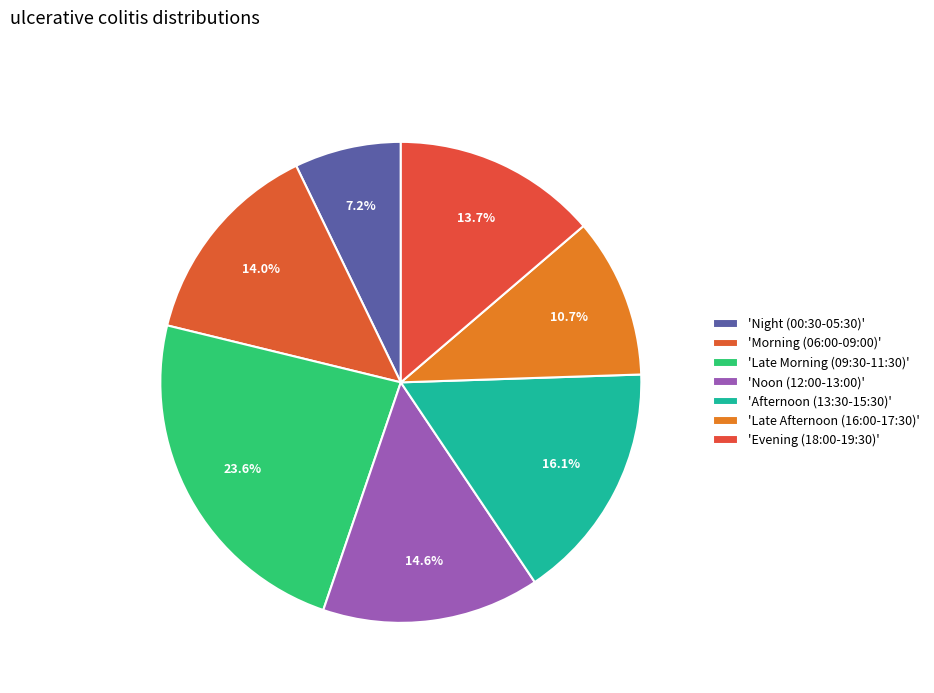

How many segments does this pie chart have?

7